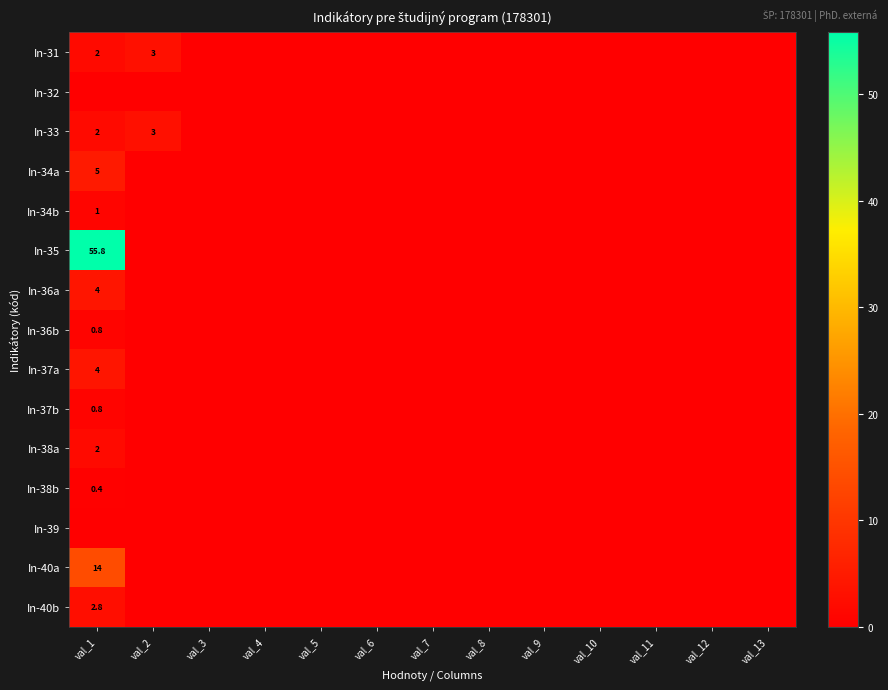

Is it true that In-37a equals 4.0 at val_1?

True